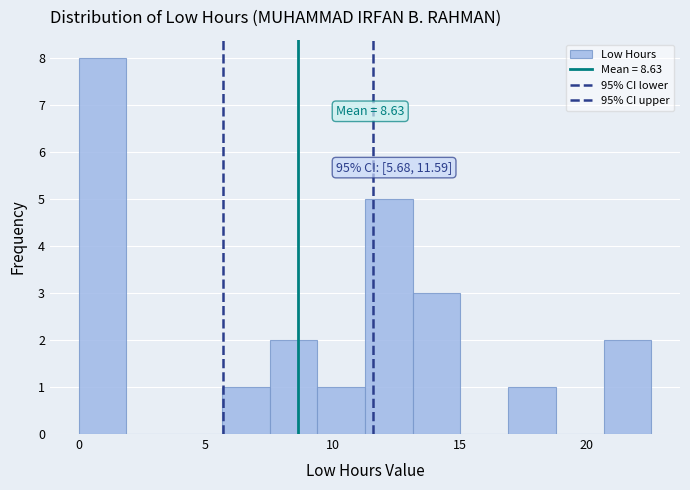

Around what value on the x-axis is the tallest bar? Give the approximate position of its centre, as read against the axis.

1.0